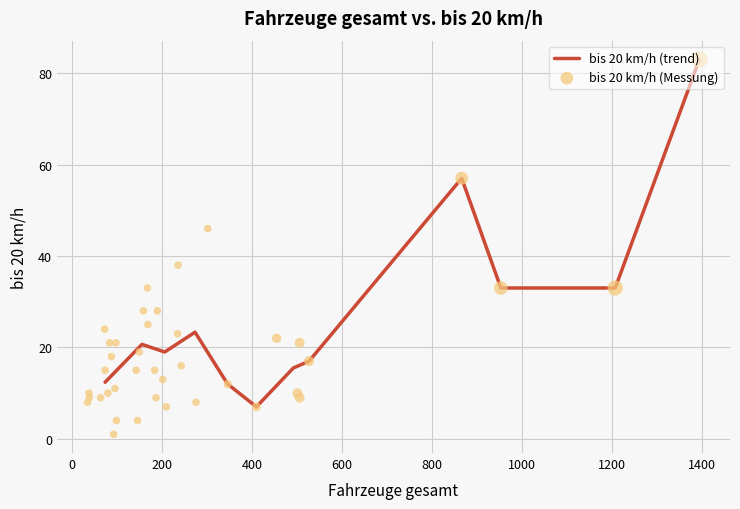

What is the lowest value of the bis 20 km/h (trend) series?

7.0